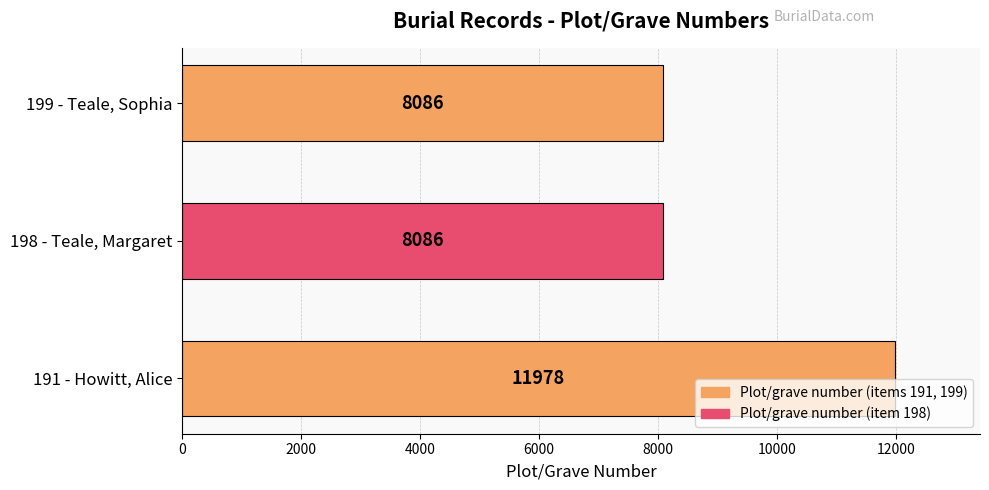

Reading top to bottom, what are all the values shown in this chart?

8086	8086	11978